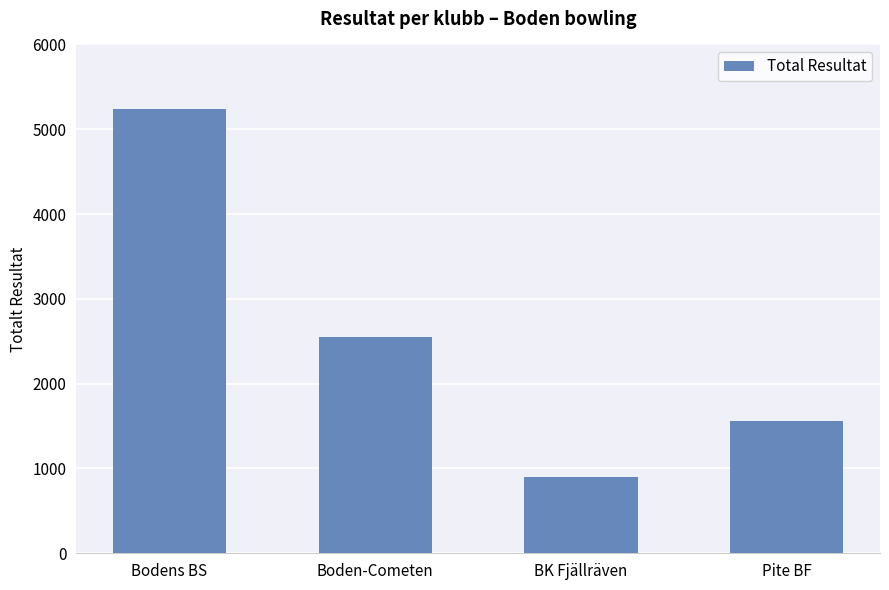

At which label does the data first exceed 2546?

Bodens BS